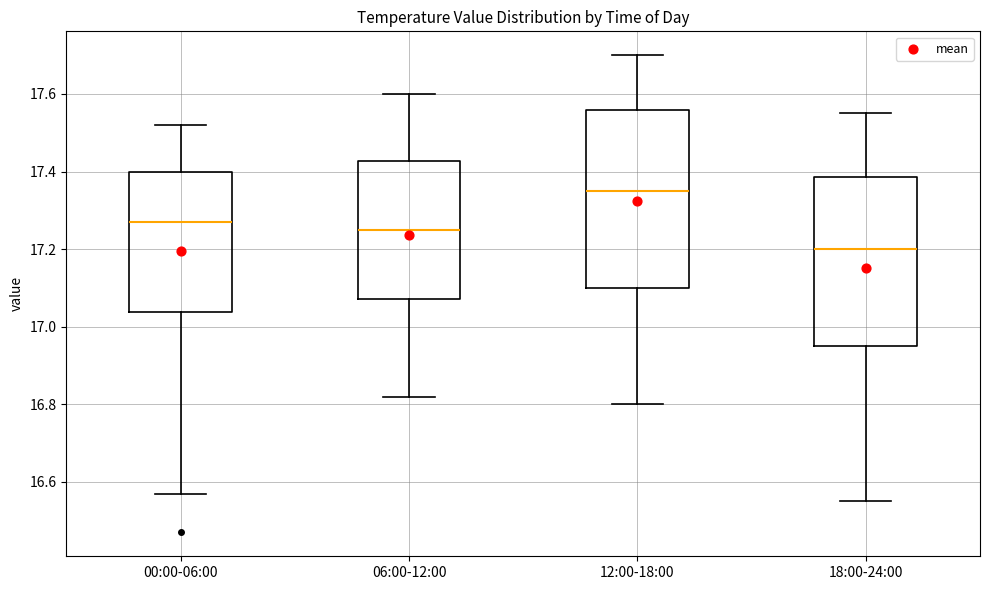

Where is the upper edge of the box for 06:00-12:00 on the y-axis? The values are not printed on the chart, so give them approximately, as read against the axis.

17.42